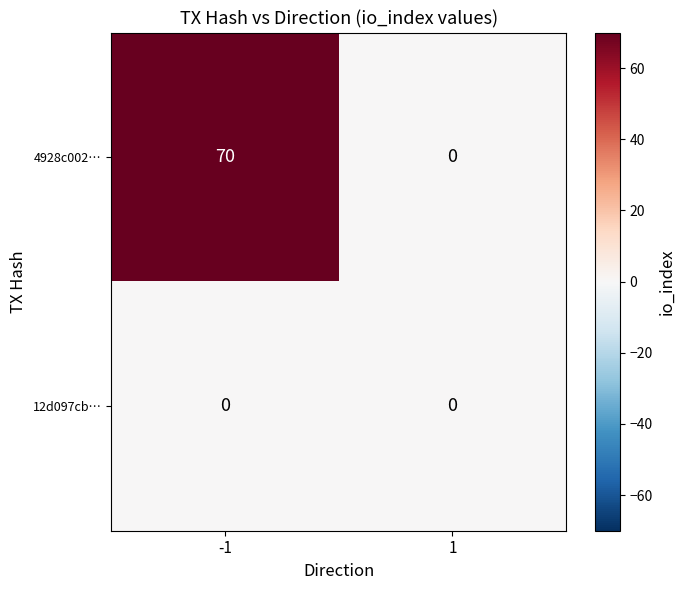

Which series has the largest total across all categories?

4928c002…